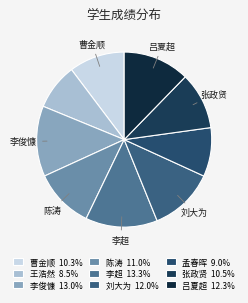

Is there a majority slice in this chart?

No